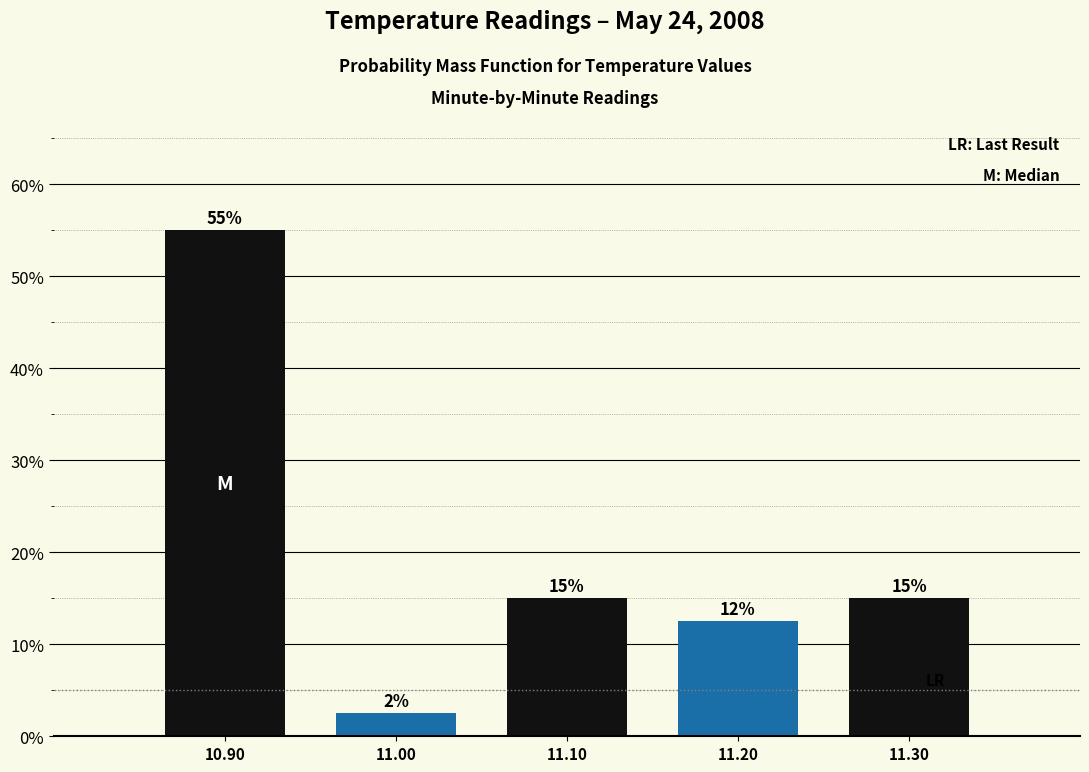

The chart shows a value of 55.0 at 10.90. True or false?

True